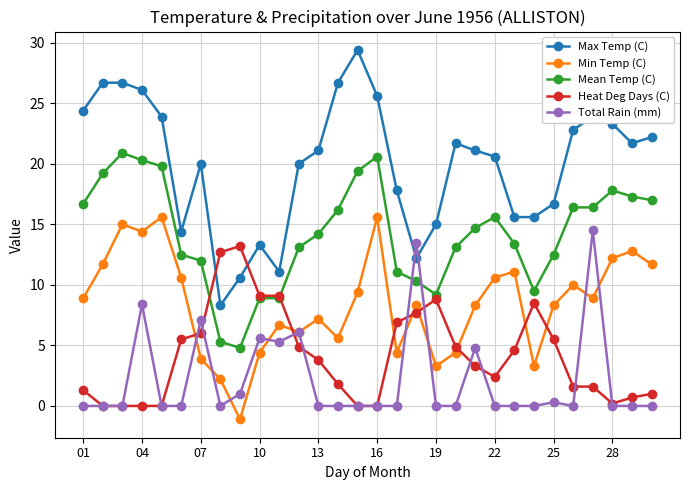

True or false: Heat Deg Days (C) and Min Temp (C) intersect in this chart.

True